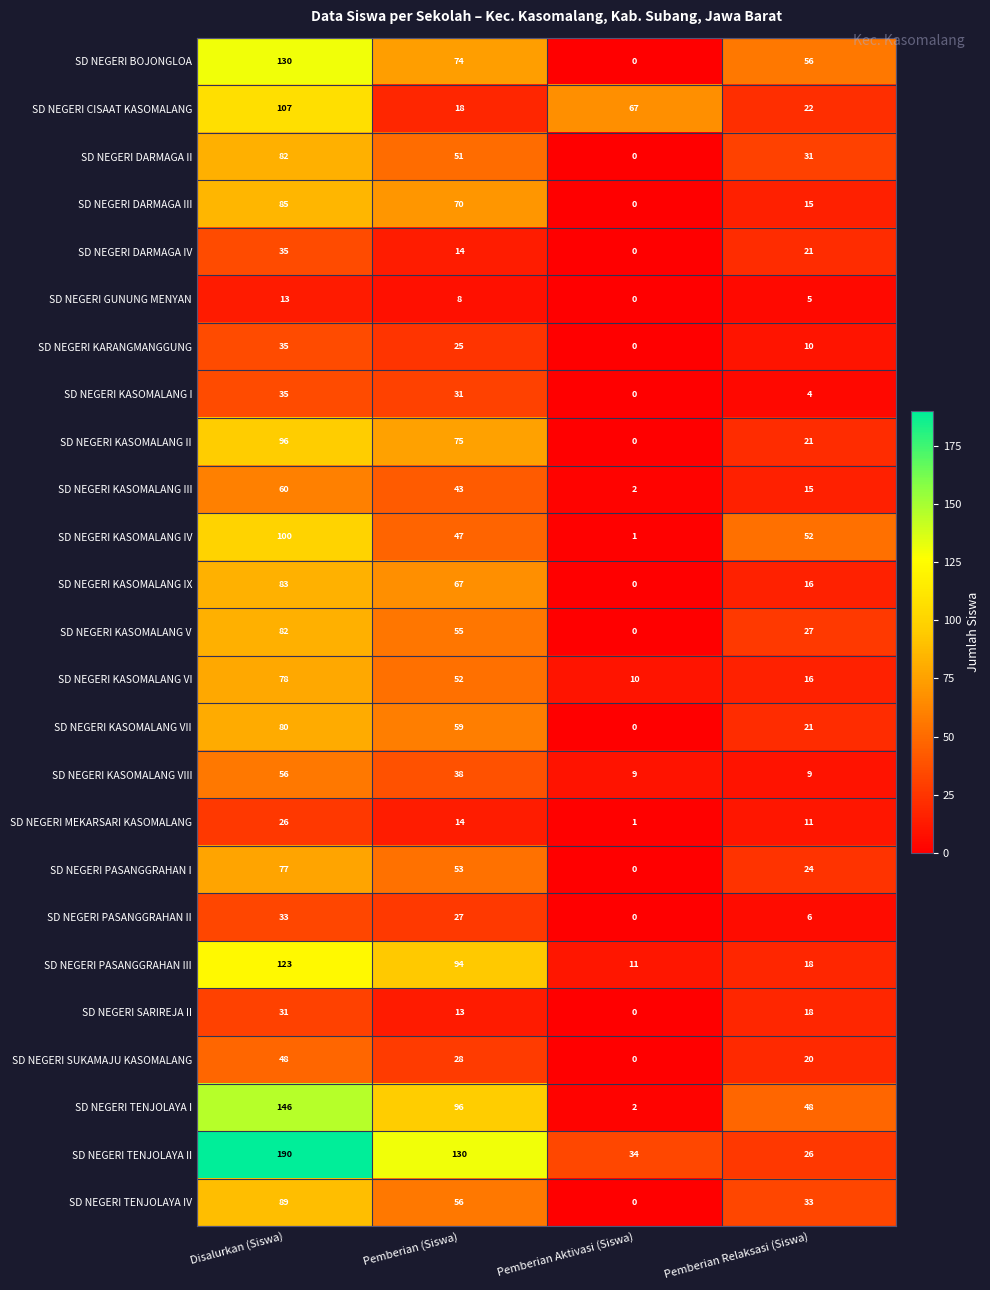

List the labels in order of SD NEGERI KASOMALANG III value, smallest first.

Pemberian Aktivasi (Siswa), Pemberian Relaksasi (Siswa), Pemberian (Siswa), Disalurkan (Siswa)